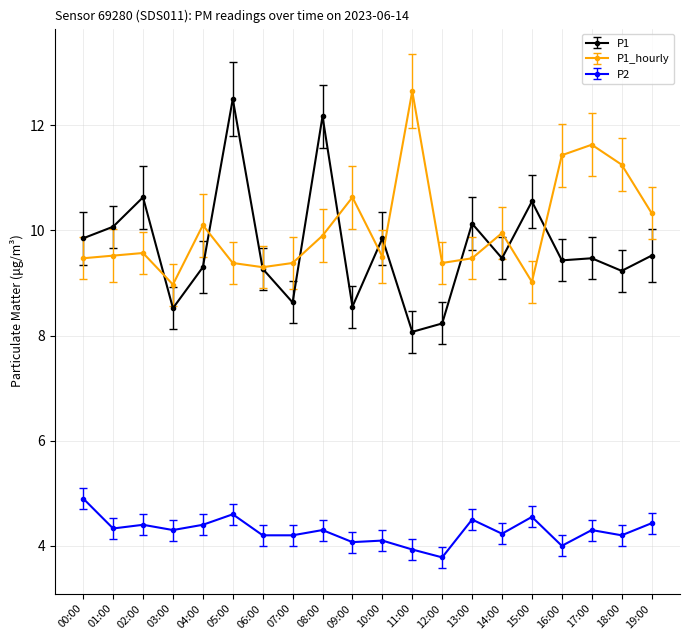

True or false: P2 and P1 cross at least once.

False